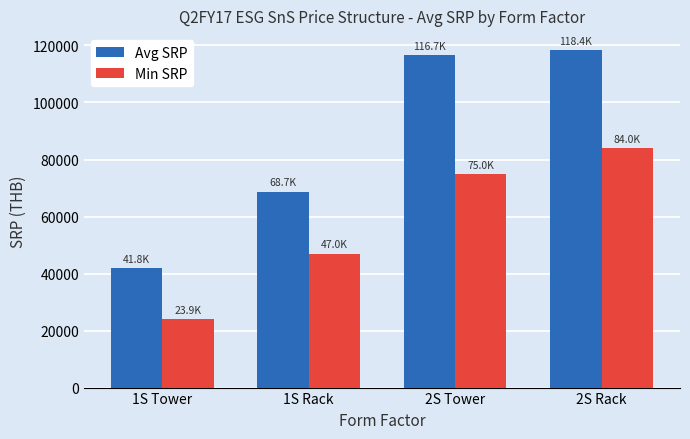

Reading left to right, transcribe all the data shown in this chart.

Avg SRP: 1S Tower=41780.0	1S Rack=68740.0	2S Tower=116666.7	2S Rack=118412.5
Min SRP: 1S Tower=23900.0	1S Rack=47000.0	2S Tower=75000.0	2S Rack=84000.0